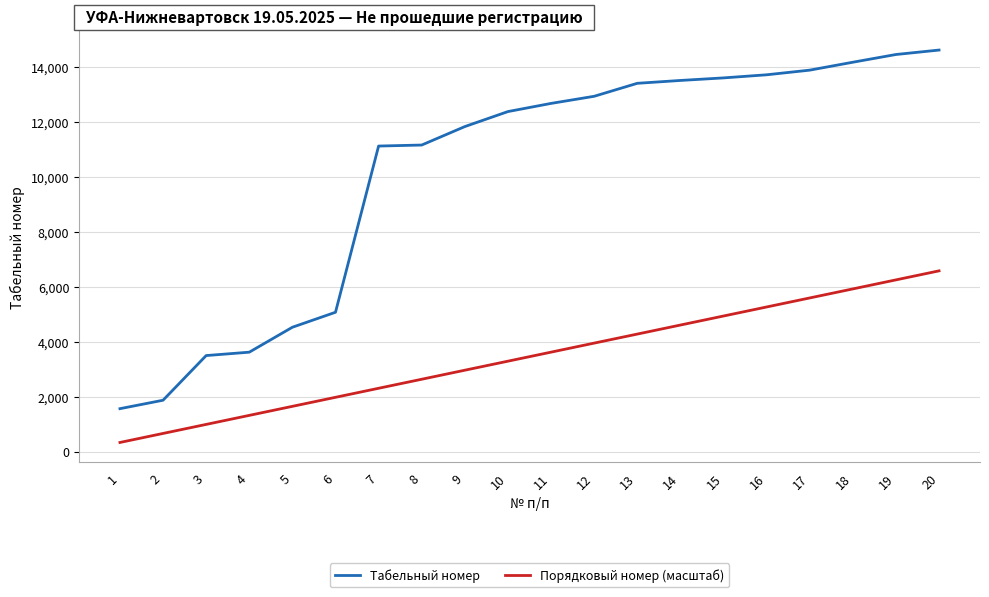

True or false: Порядковый номер (масштаб) has more than 0 interior local peaks.

False